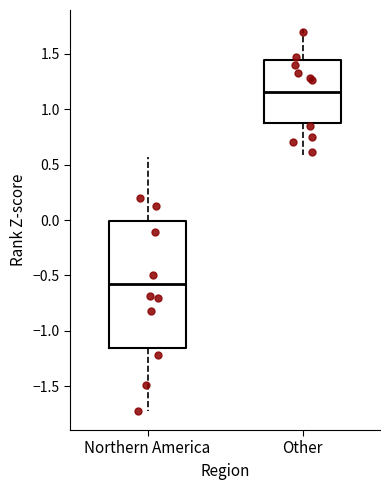

Reading left to right, transcribe this box plot: for each box, give where its median line is, the range the box spans, and where its two whiskers end, as read against the y-axis. The values are not printed on the chart, so give them approximately, as read against the axis.

Northern America: median -0.60, box -1.15 to 0.00, whiskers -1.70 to 0.55
Other: median 1.15, box 0.85 to 1.45, whiskers 0.60 to 1.70